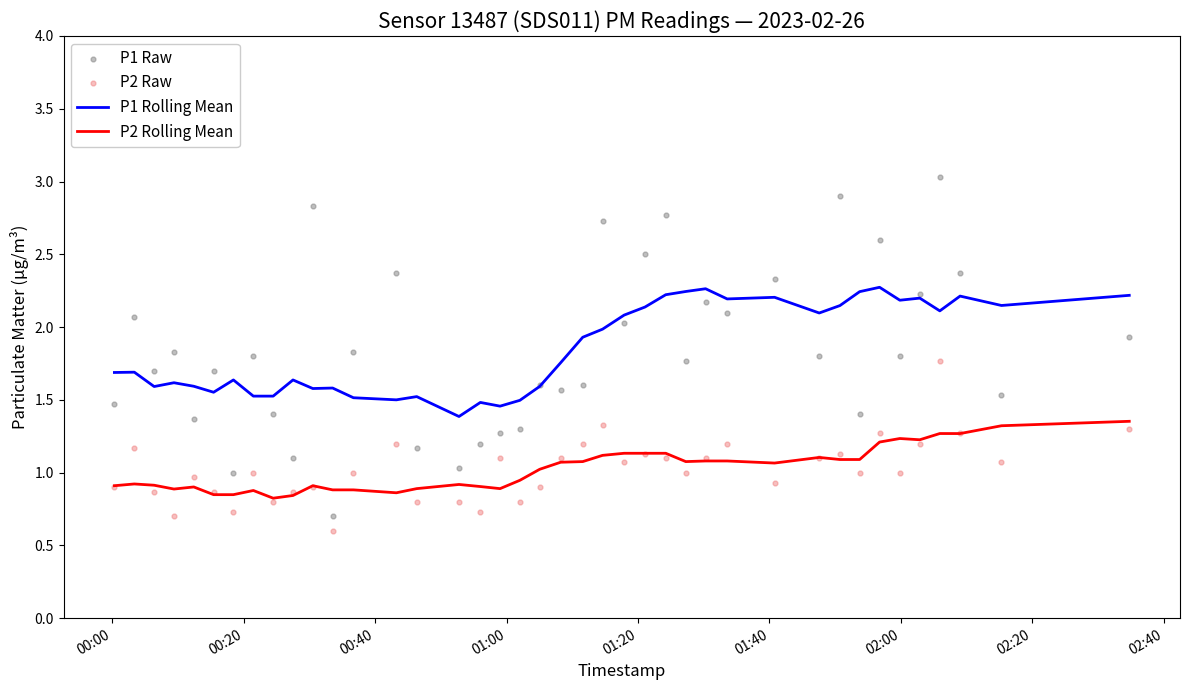

Which series has the widest spread of Y values?

P1 Raw